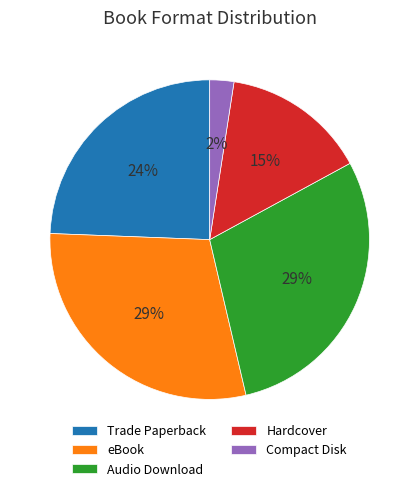

To the nearest percent, what is the combined percentage of eBook and Hardcover?

44%